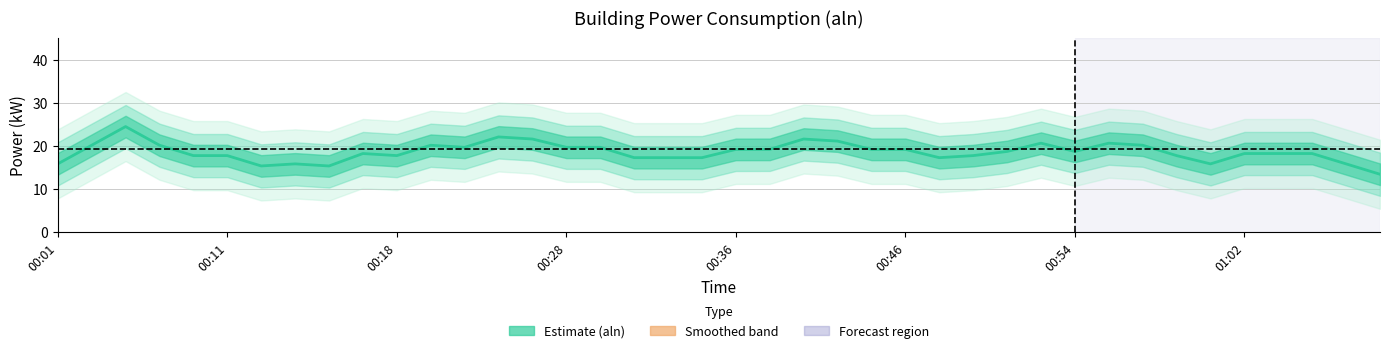

What is the label of the 10th point from the left?

9